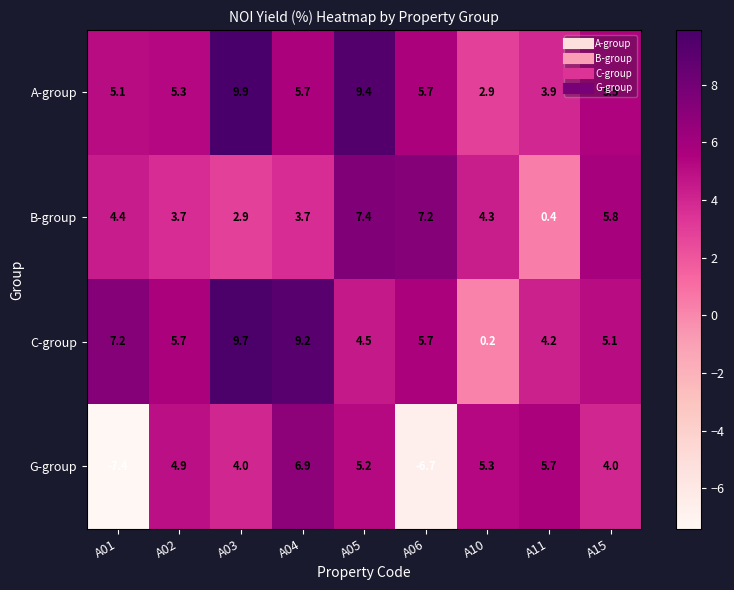

At which label does A-group reach its minimum?

A10